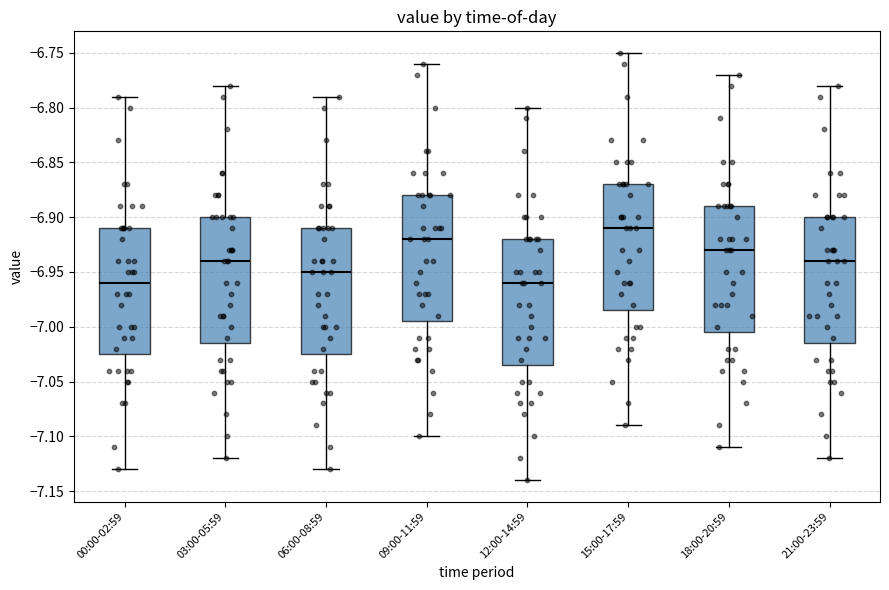

Which box's median line is the highest?

15:00-17:59